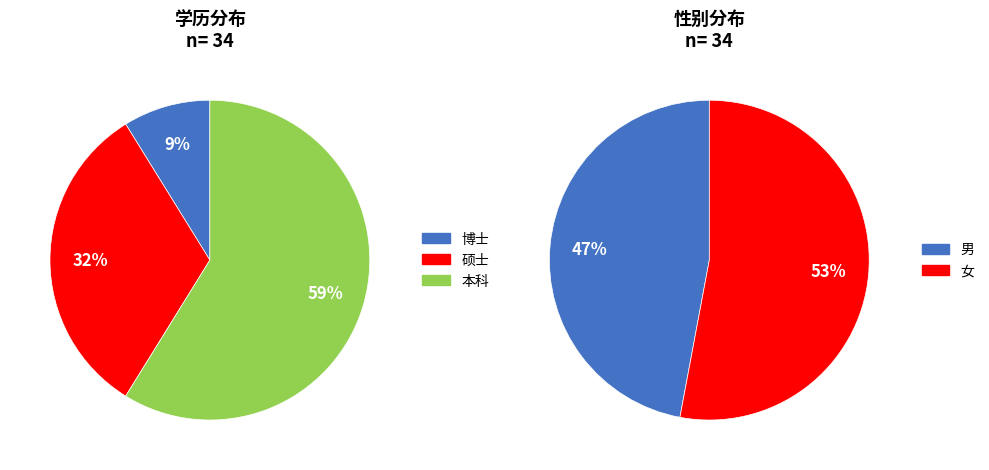

Approximately how many times larger is the value at 博士 compared to 硕士?

0.3